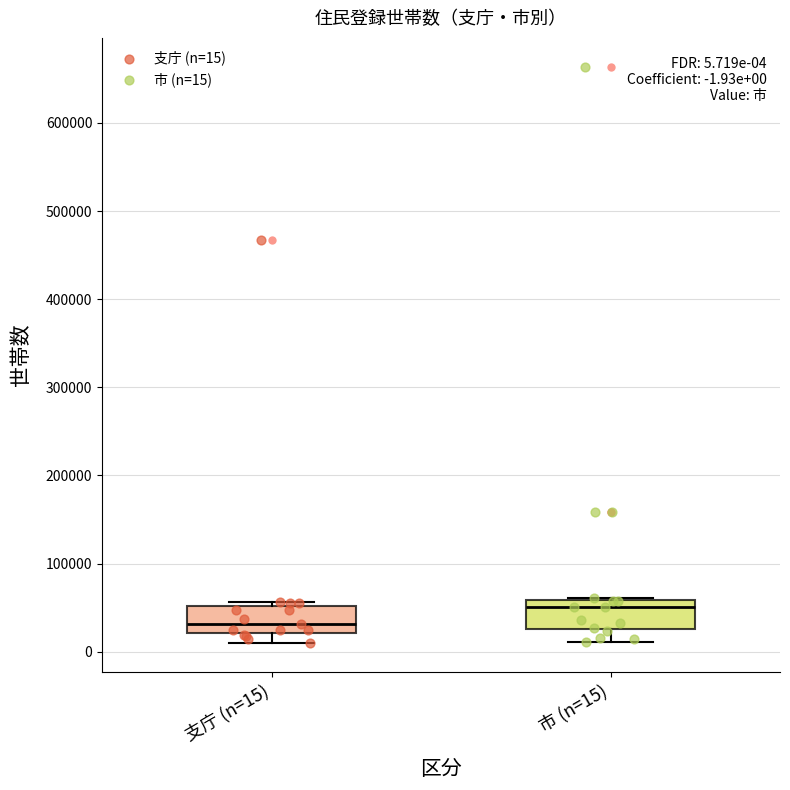

Which box has the highest median line?

市 (n=15)